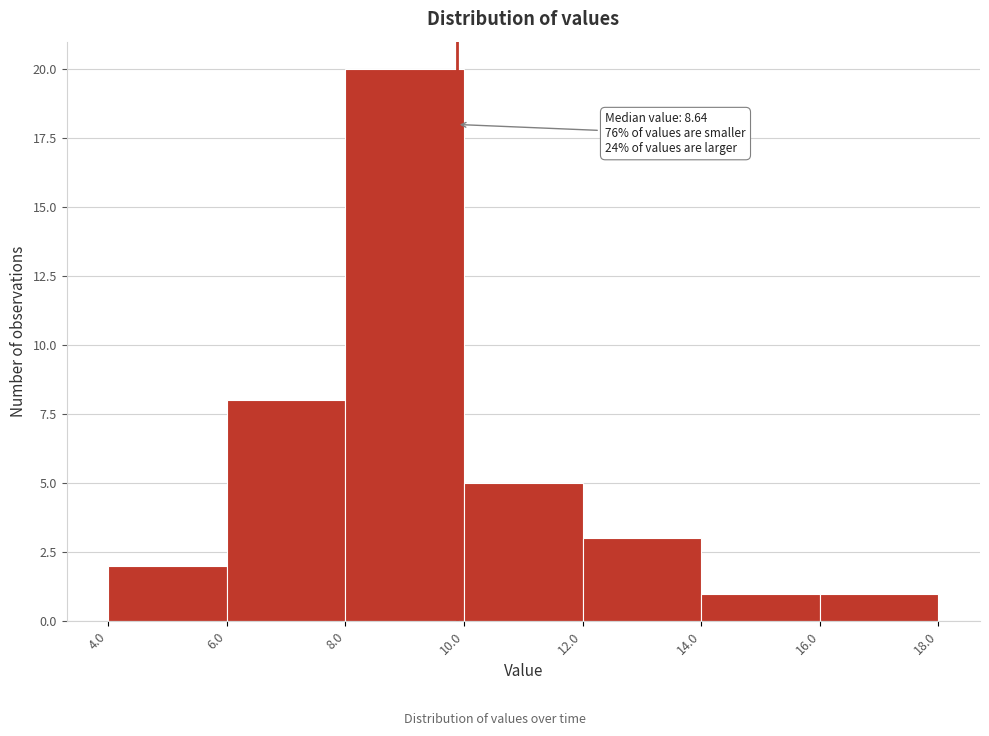

Which range on the x-axis has the tallest bar?

8.0 to 10.0